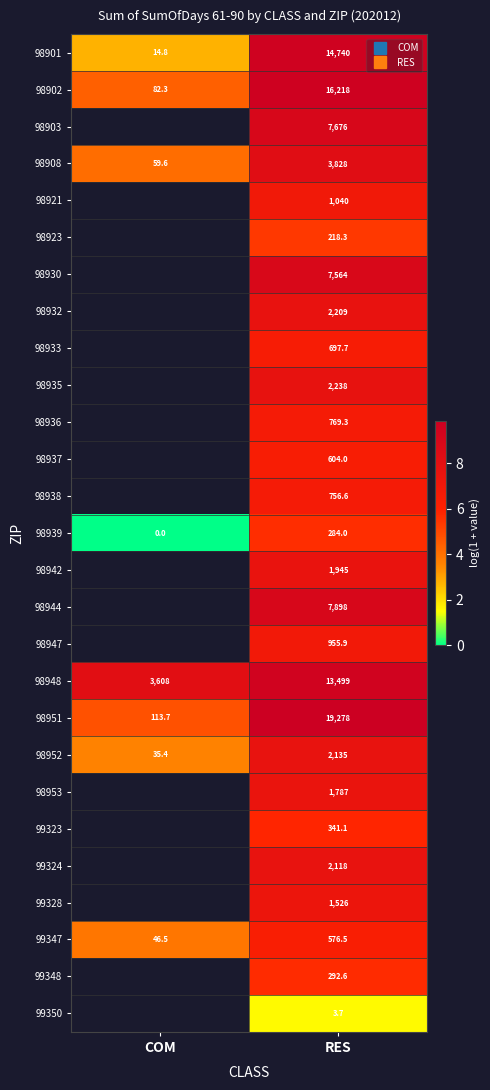

The 98953 series shows 7.5 at RES. True or false?

True